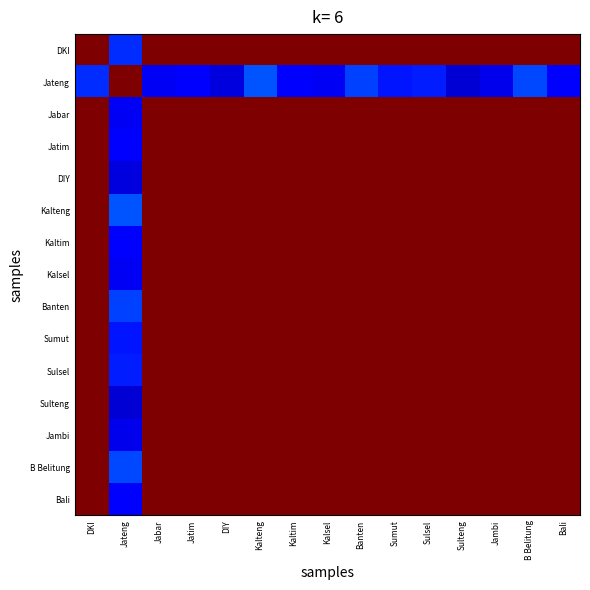

Rank the series at Bali from lowest to highest value.

Jateng, DKI, Jabar, Jatim, DIY, Kalteng, Kaltim, Kalsel, Banten, Sumut, Sulsel, Sulteng, Jambi, B Belitung, Bali